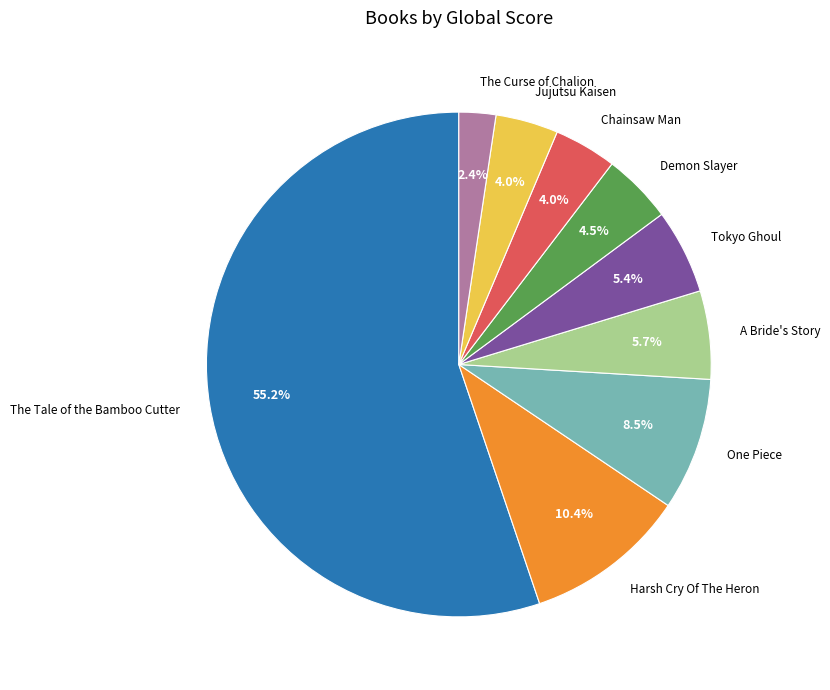

Do Harsh Cry Of The Heron and The Curse of Chalion together represent more than half of the pie?

No